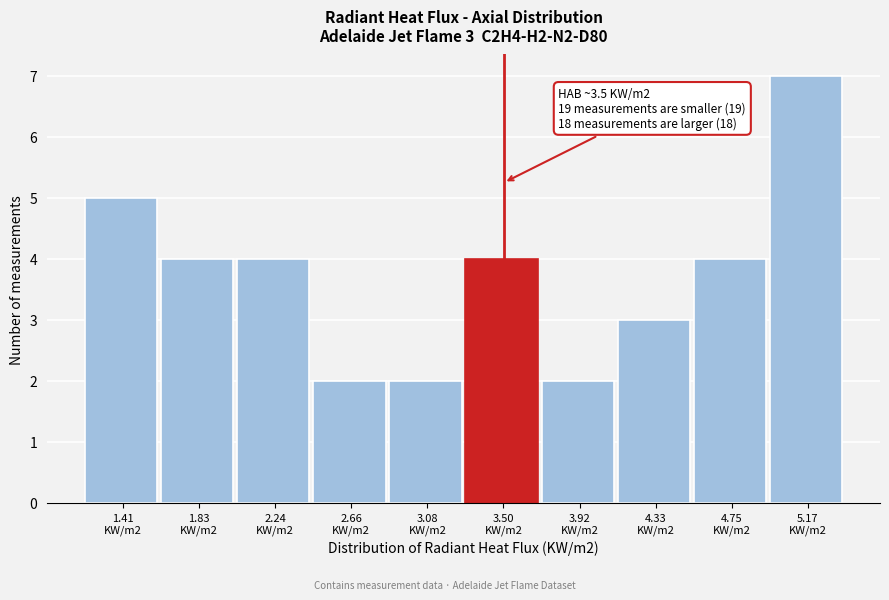

Reading right to left, transcribe all the data shown in this chart.

7	4	3	2	4	2	2	4	4	5